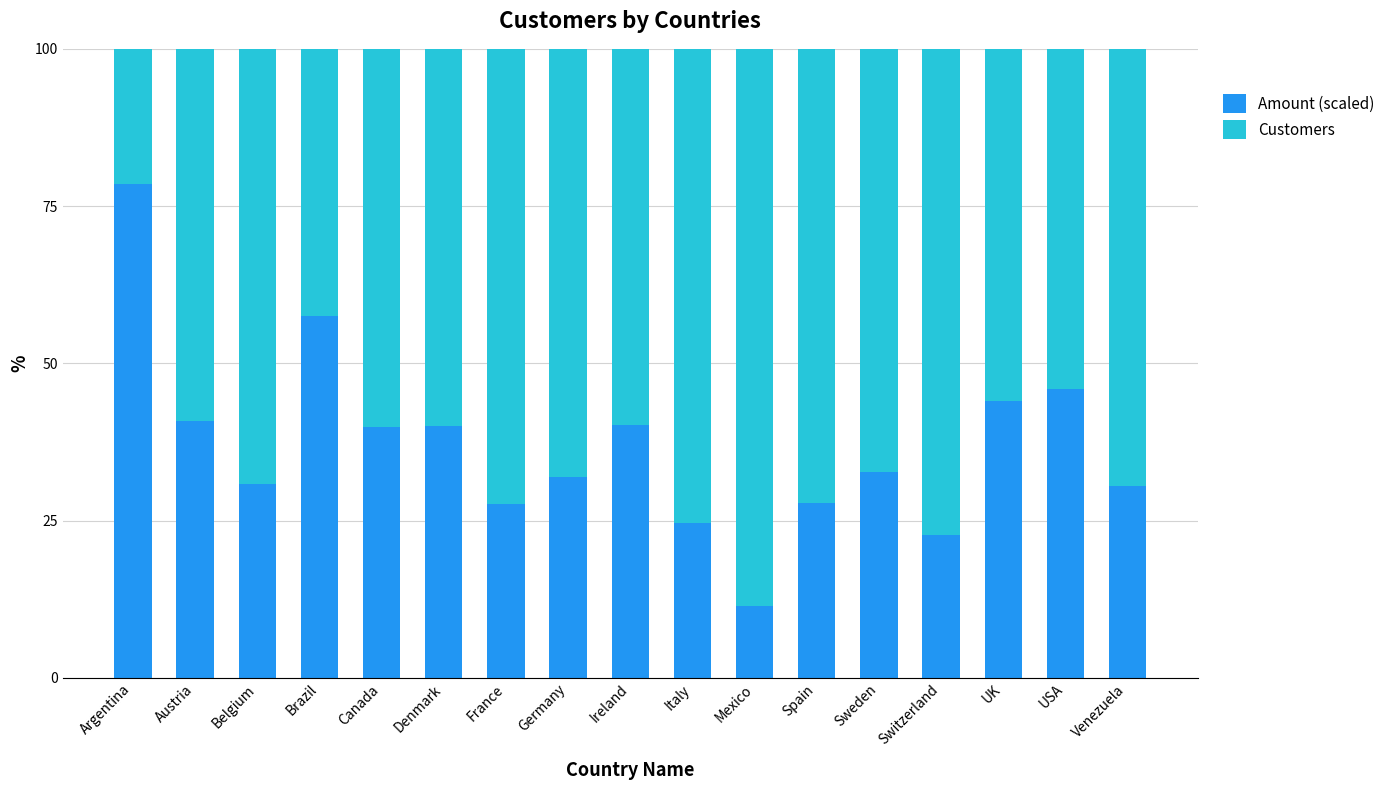

Which category has the lowest value in the Amount (scaled) series?

Mexico